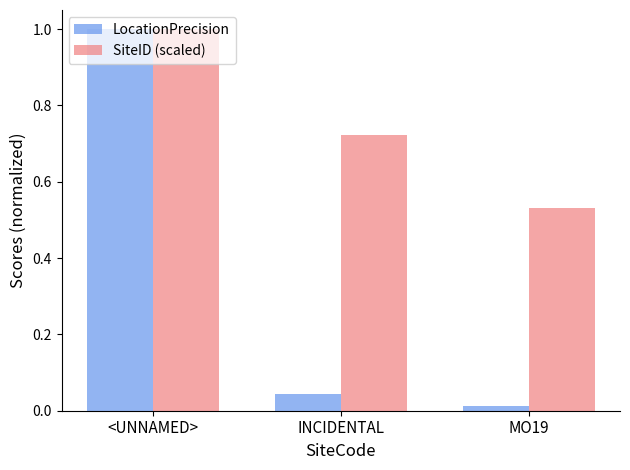

How many categories are shown in the chart?

3